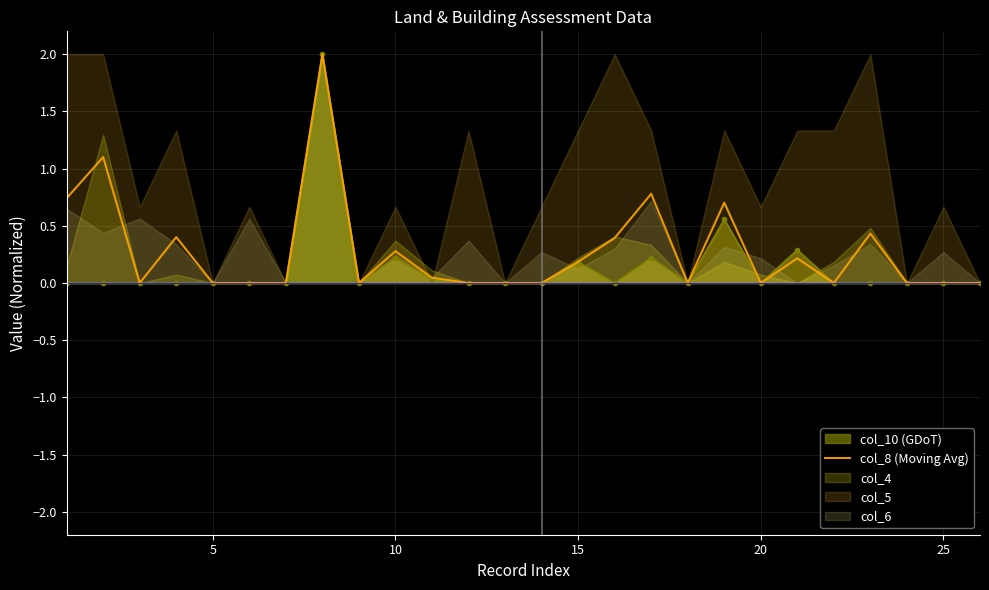

Is it true that col_8 (Moving Avg) equals 1.3 at 20?

False